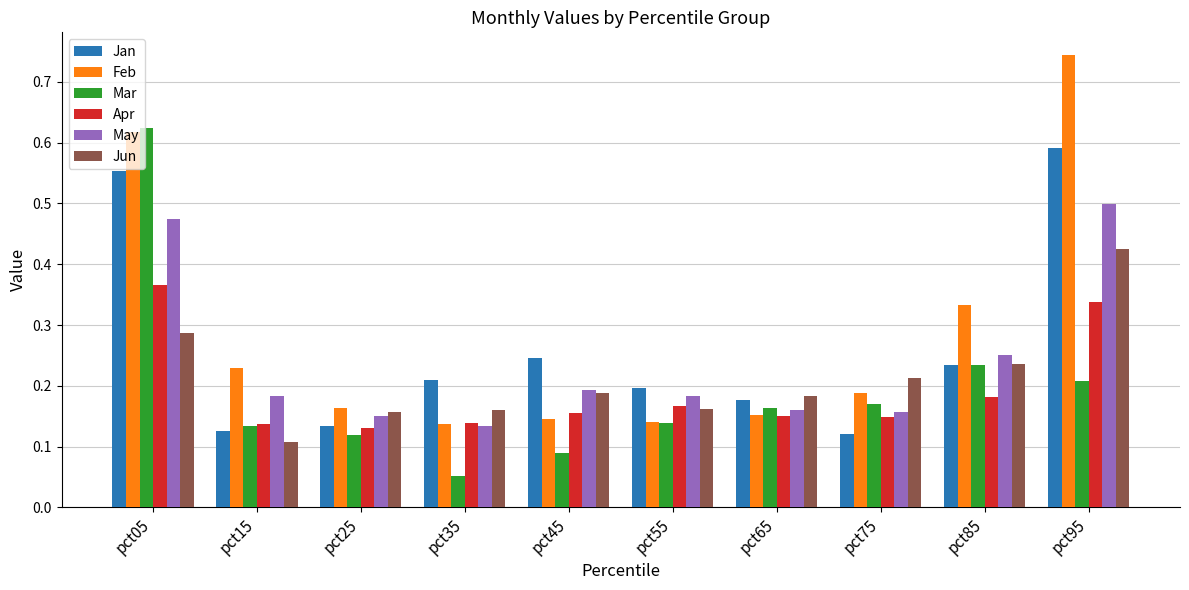

Where is May nearest to the value 0?

pct35